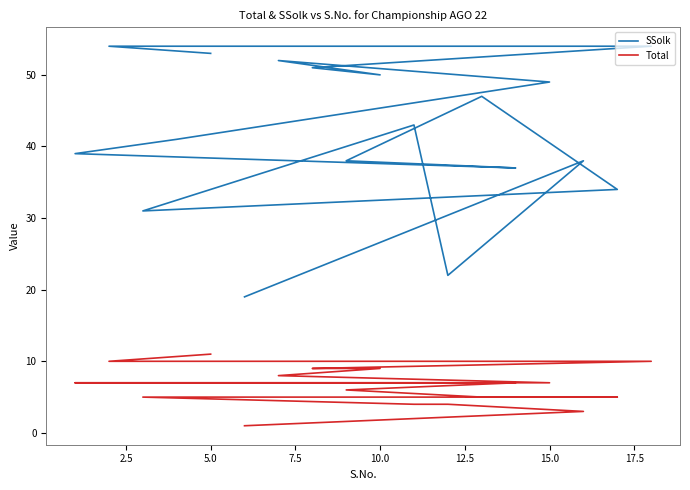

What is the difference between the maximum and minimum values in the SSolk series?

35